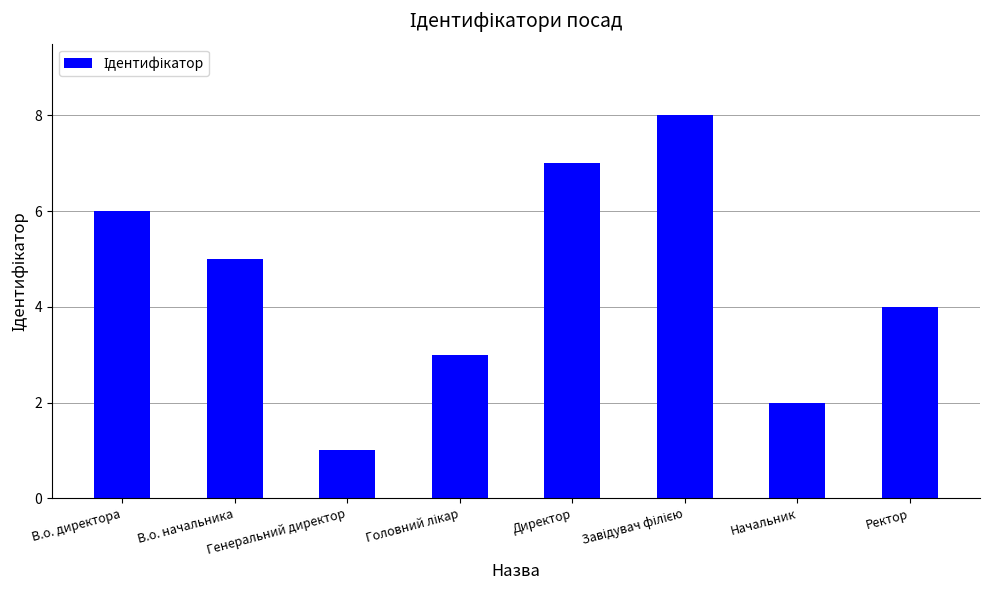

How many values are between 3 and 7?

5